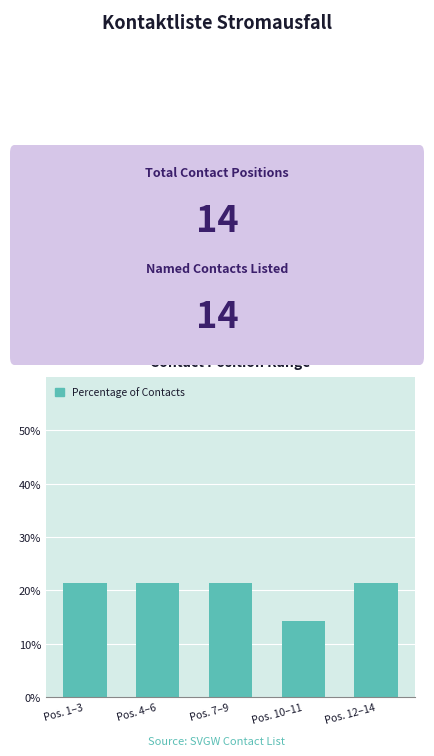

Reading right to left, extract all data points from this chart.

Pos. 12–14=21.4	Pos. 10–11=14.3	Pos. 7–9=21.4	Pos. 4–6=21.4	Pos. 1–3=21.4